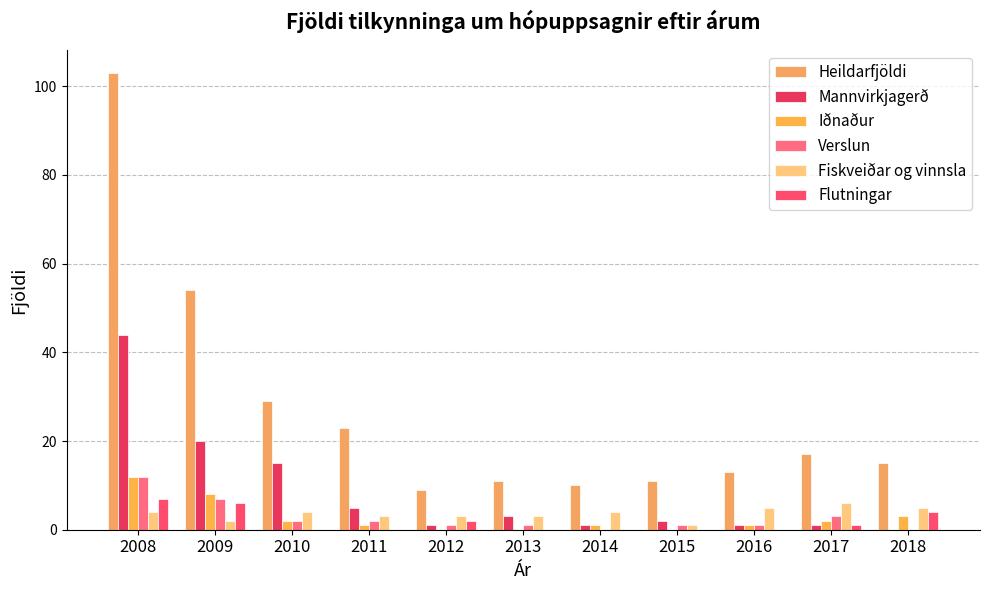

Between 2012 and 2013, which is larger?

2013